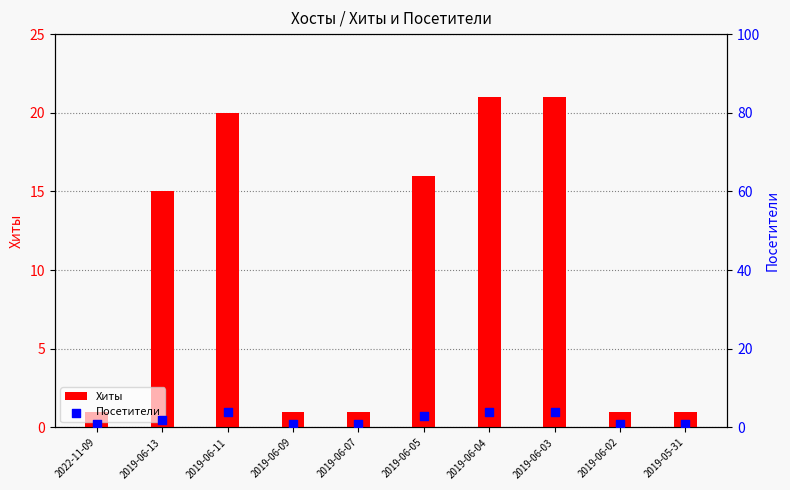

Which series reaches the maximum Y coordinate?

Хиты